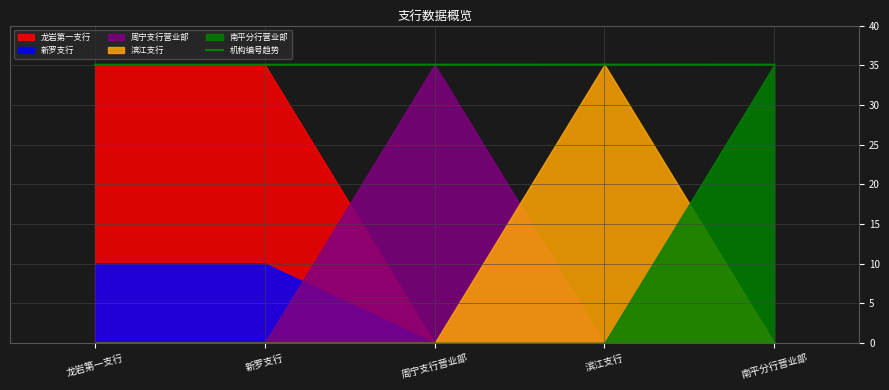

Count the number of categories in the chart.

5